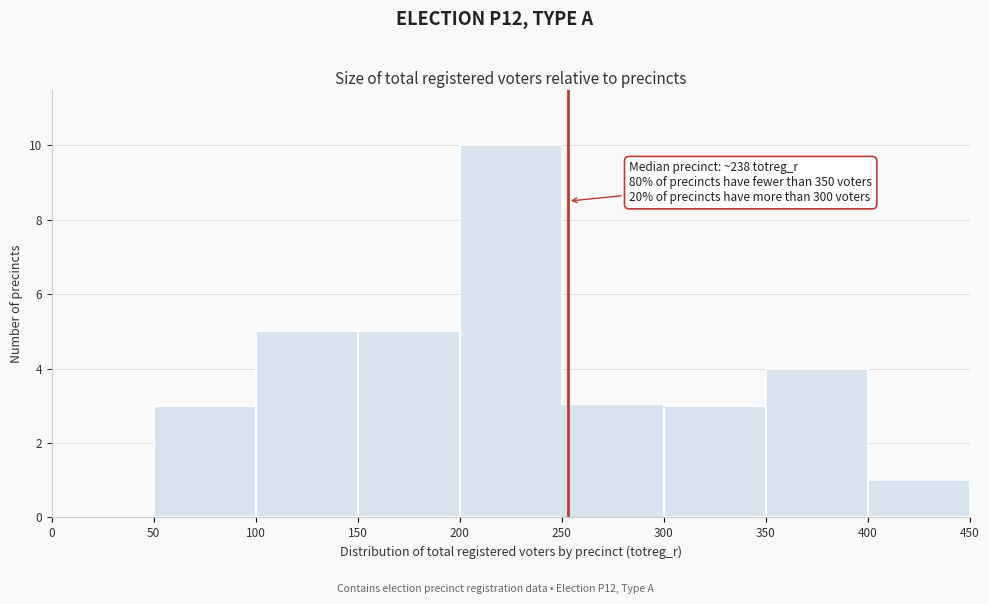

Over which range of the x-axis is the bar tallest?

200 to 250